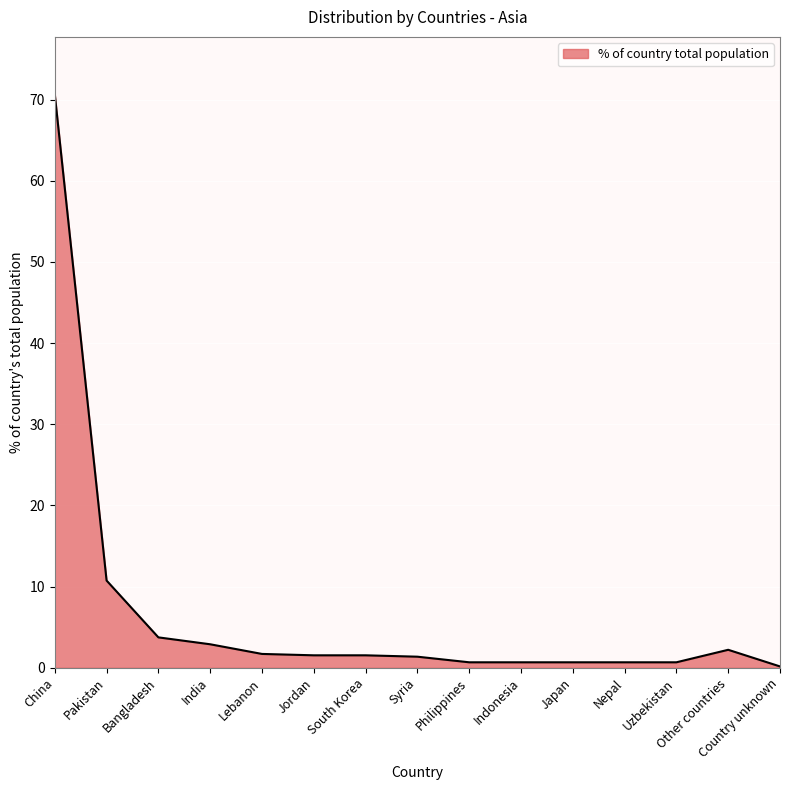

What position from the left is Other countries?

14